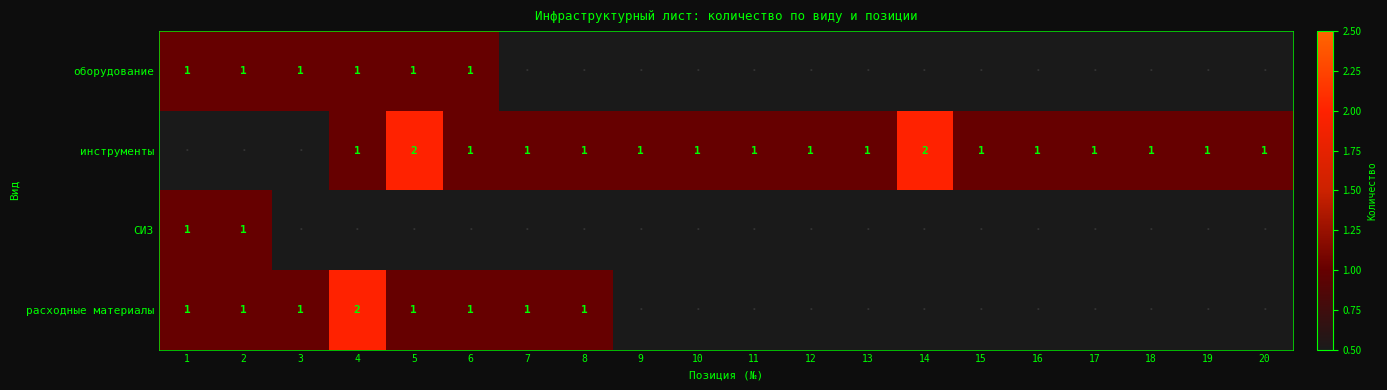

True or false: инструменты has a value of 0 at 3.

True